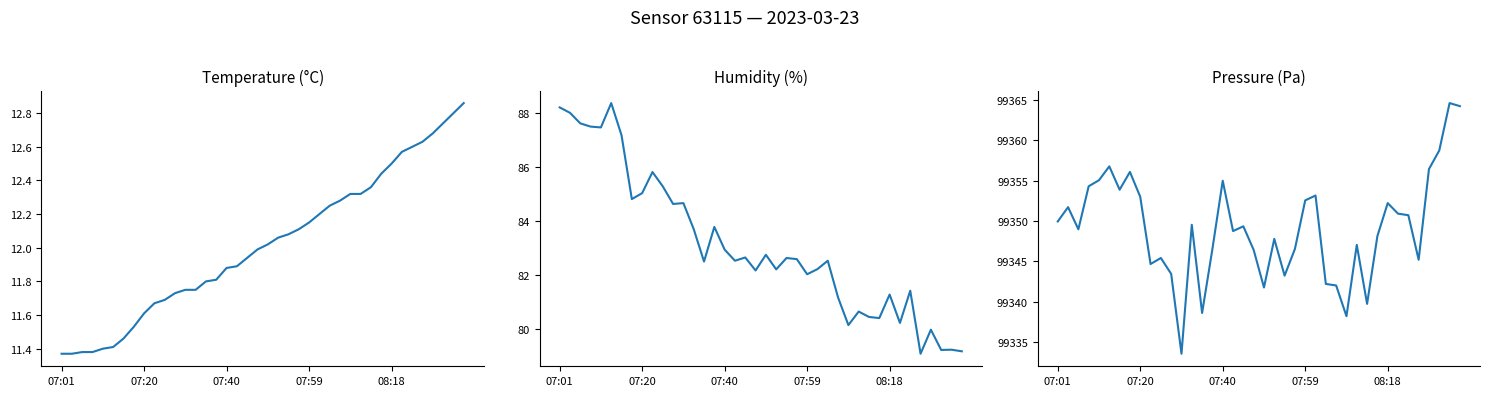

True or false: humidity and pressure cross at least once.

False